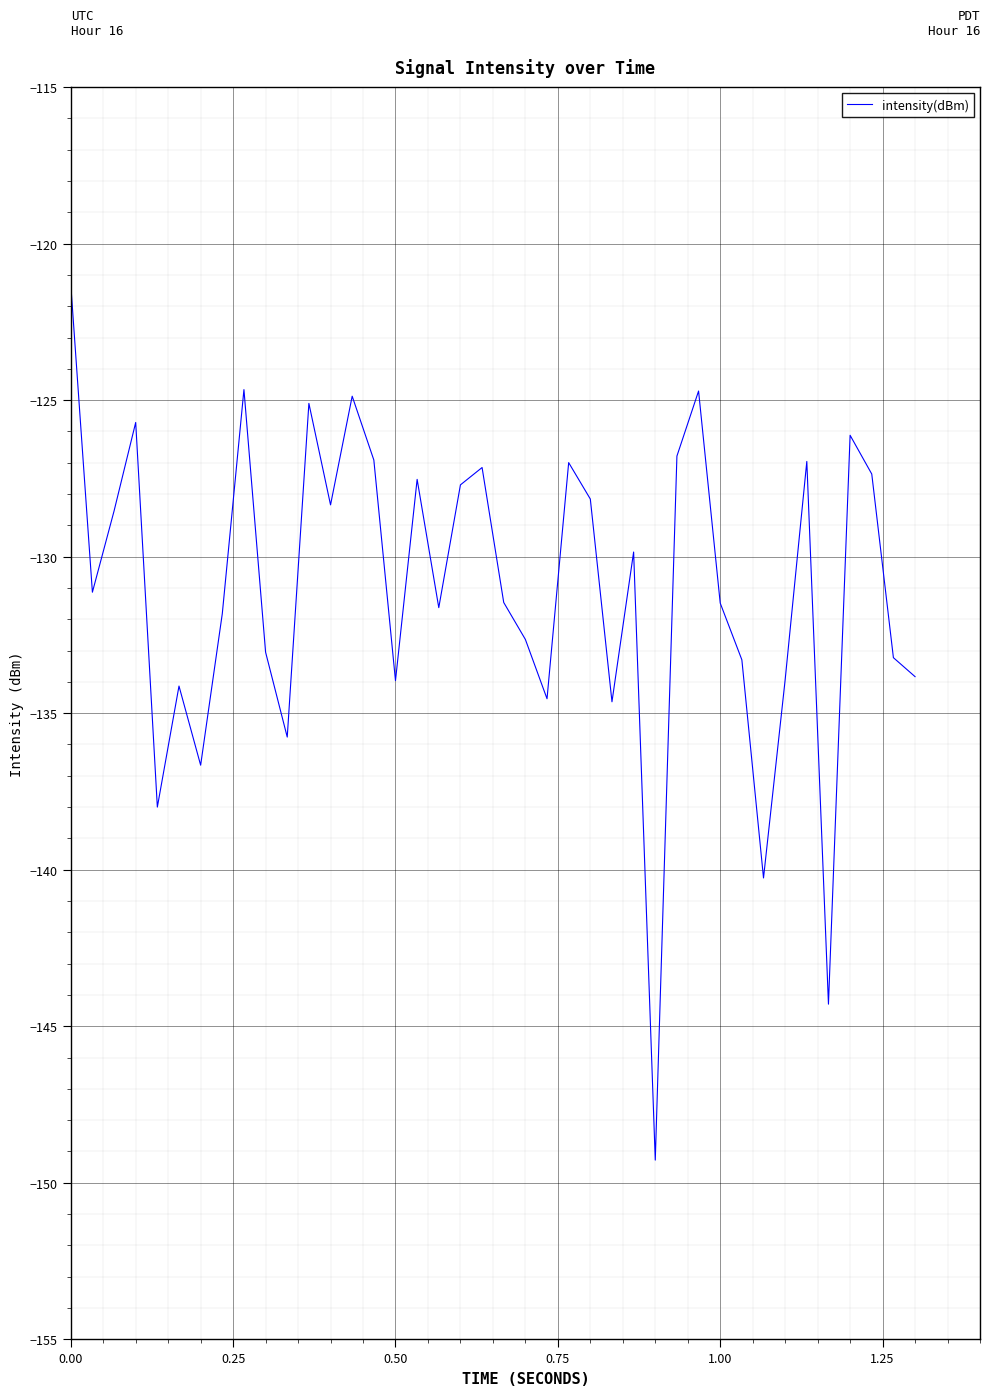

What is the greatest value displayed?

-121.3